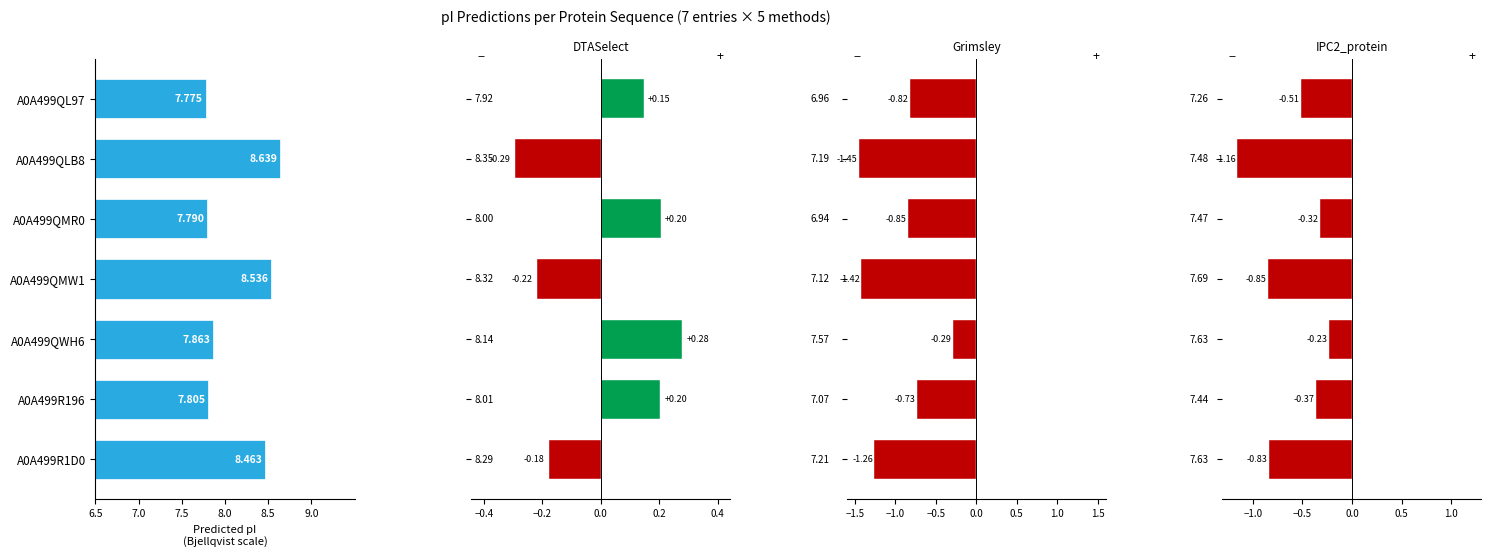

Count the DTASelect values in the range 0 to 1.

4